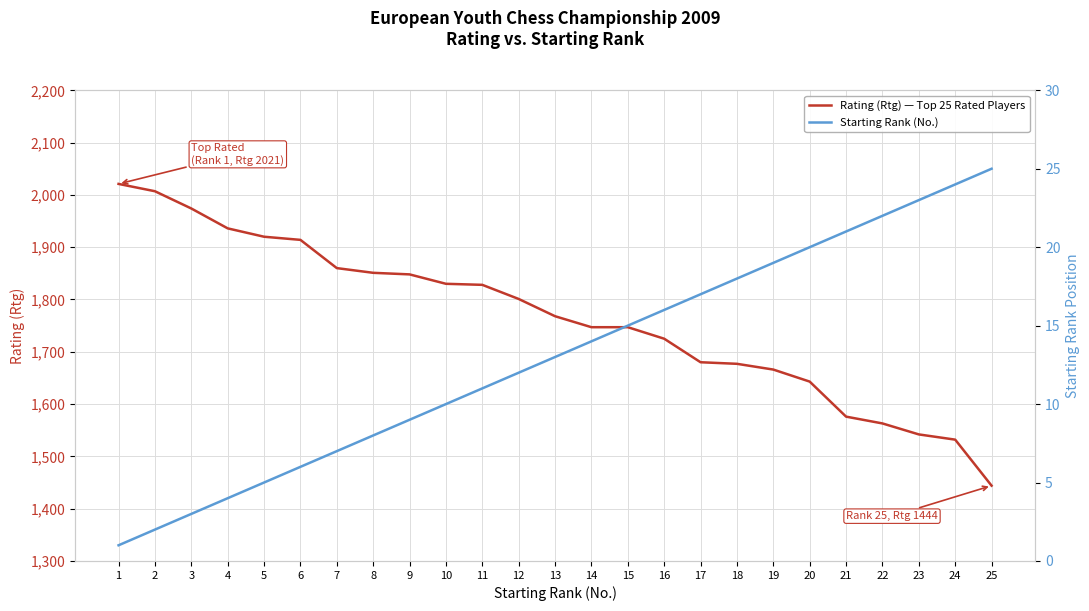

What is the average value of the Rating (Rtg) — Top 25 Rated Players series?

1764